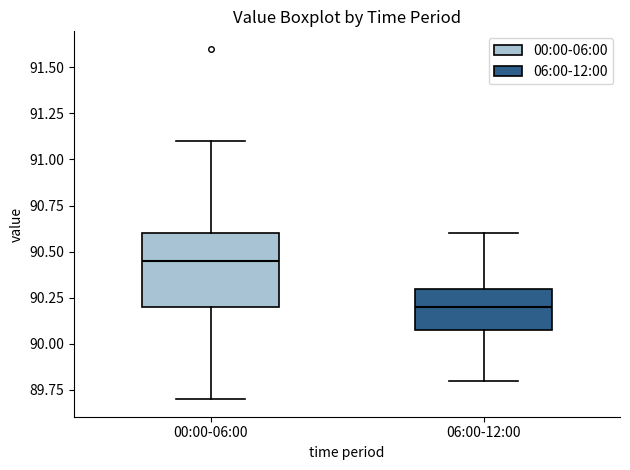

Reading left to right, read every box against the y-axis: the position of its median line, the range the box covers, and the ends of its whiskers. The values are not printed on the chart, so give them approximately, as read against the axis.

00:00-06:00: median 90.45, box 90.20 to 90.60, whiskers 89.70 to 91.10
06:00-12:00: median 90.20, box 90.10 to 90.30, whiskers 89.80 to 90.60